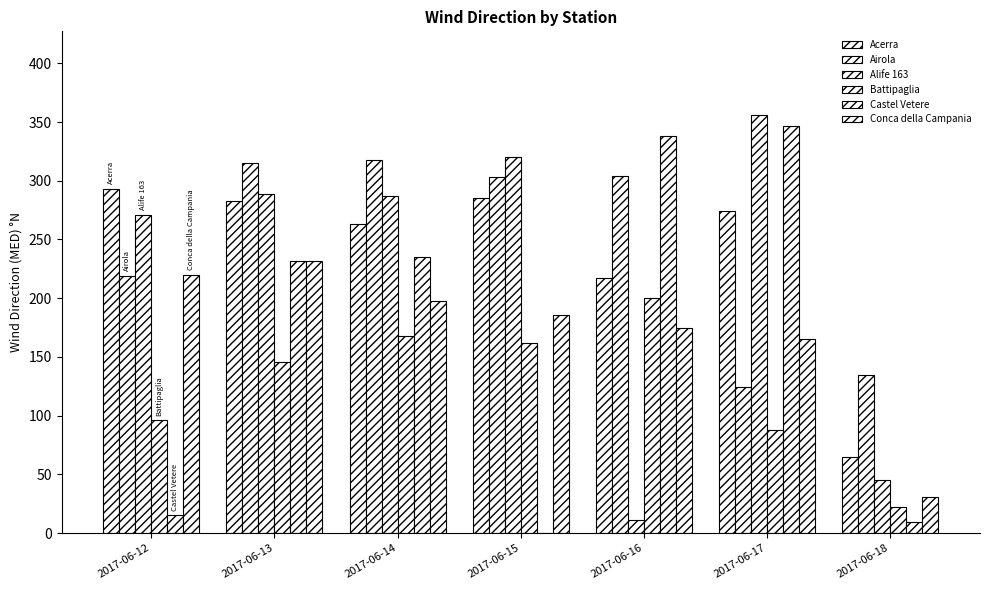

Which series has the widest spread of values?

Castel Vetere